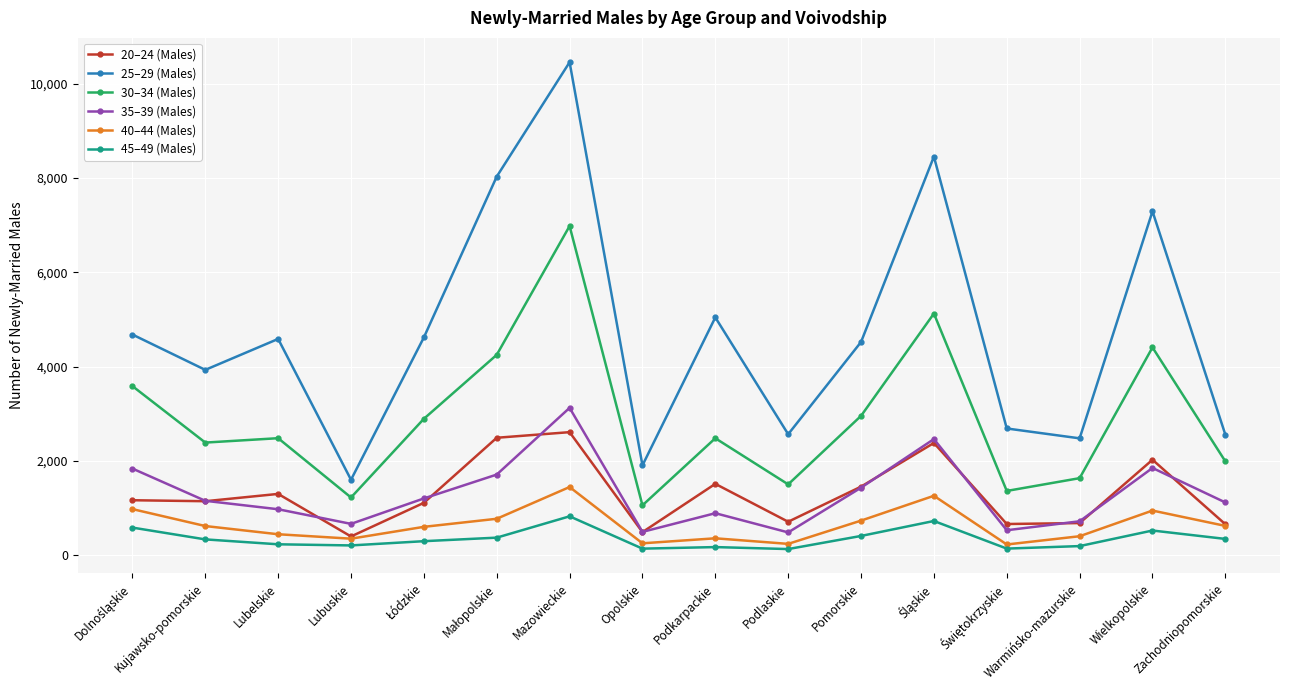

Rank the series by their maximum value, from highest to lowest.

25–29 (Males), 30–34 (Males), 35–39 (Males), 20–24 (Males), 40–44 (Males), 45–49 (Males)